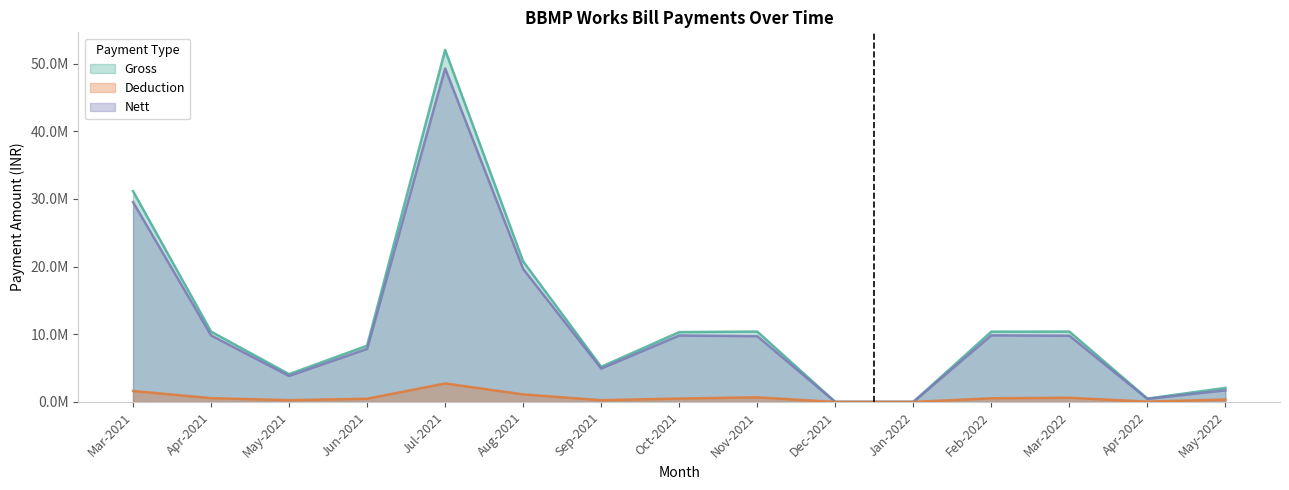

Which label corresponds to the largest value in the chart?

Jul-2021